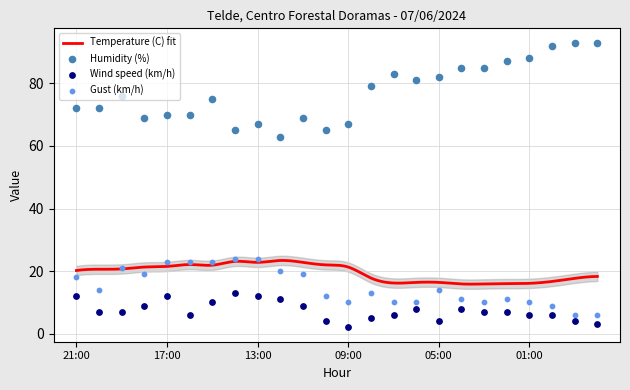

At how many categories does at least one series exceed 84?

7